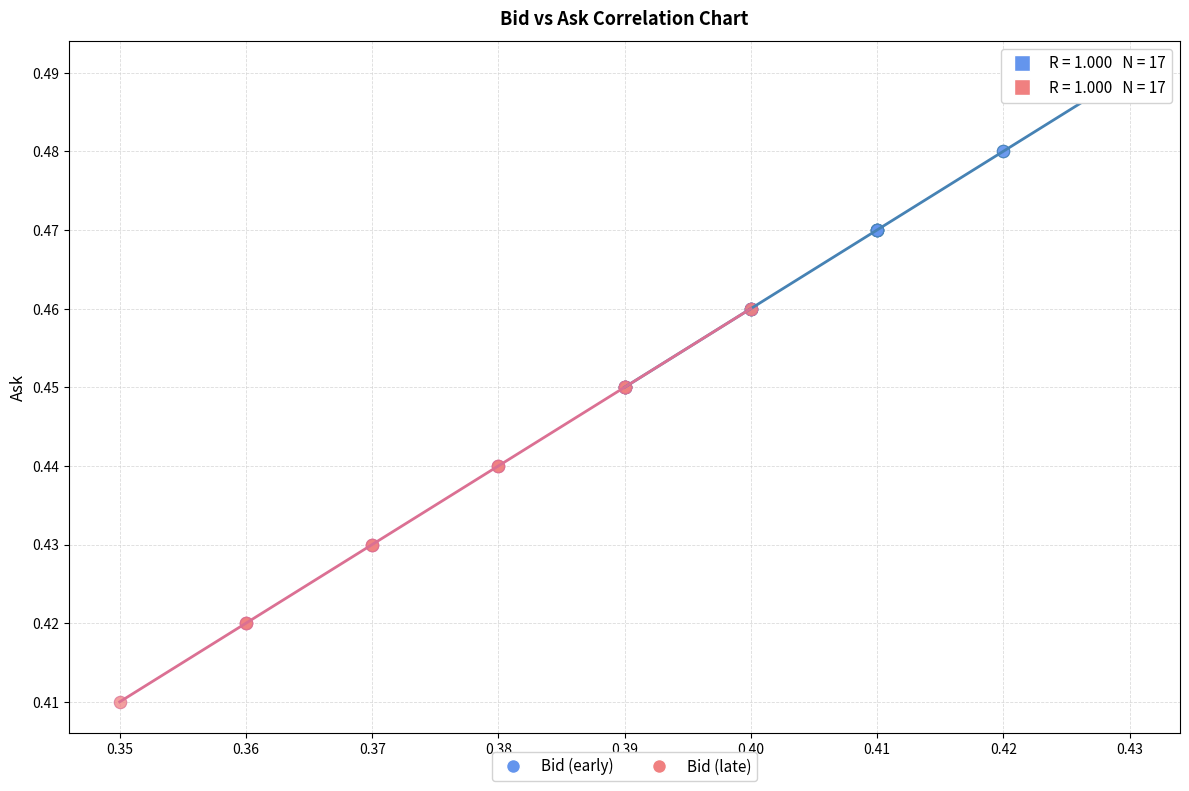

Which series contains the highest Y value?

Bid (early)